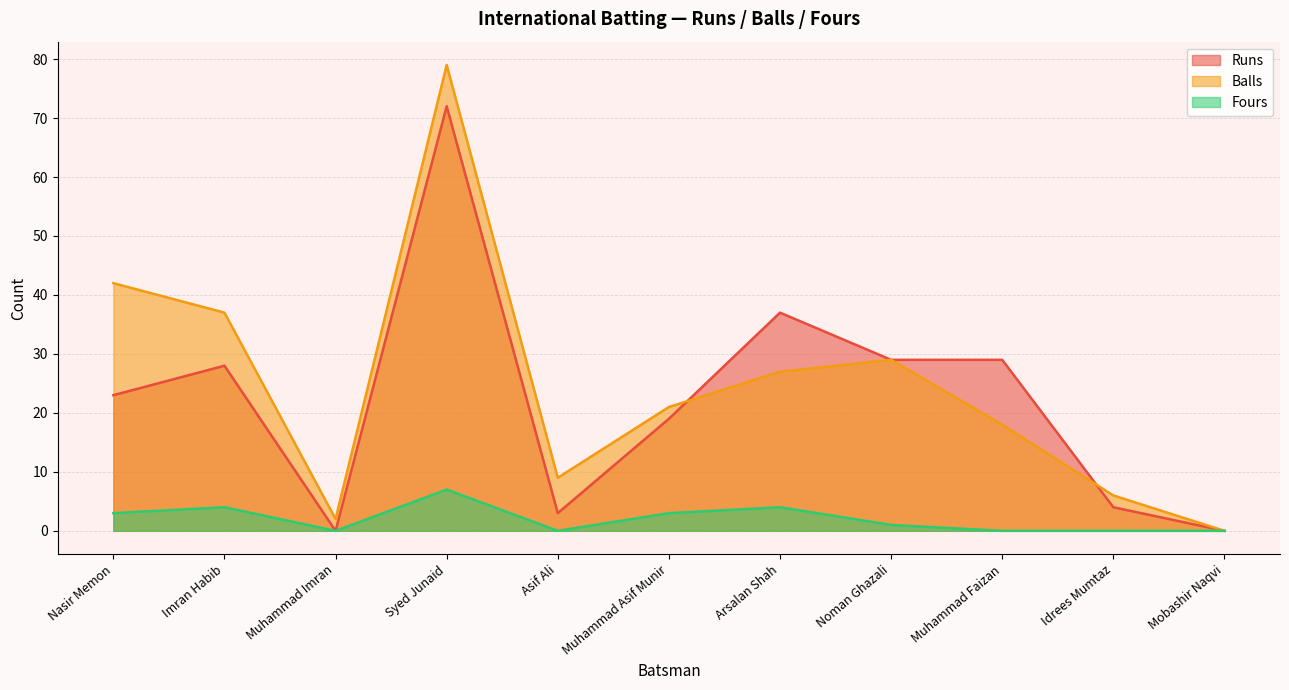

How many lines are shown in the chart?

3